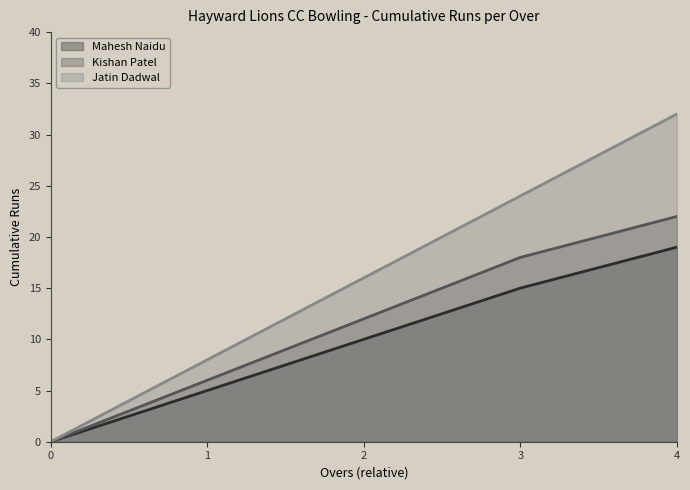

What is the average value of the Jatin Dadwal series?

16